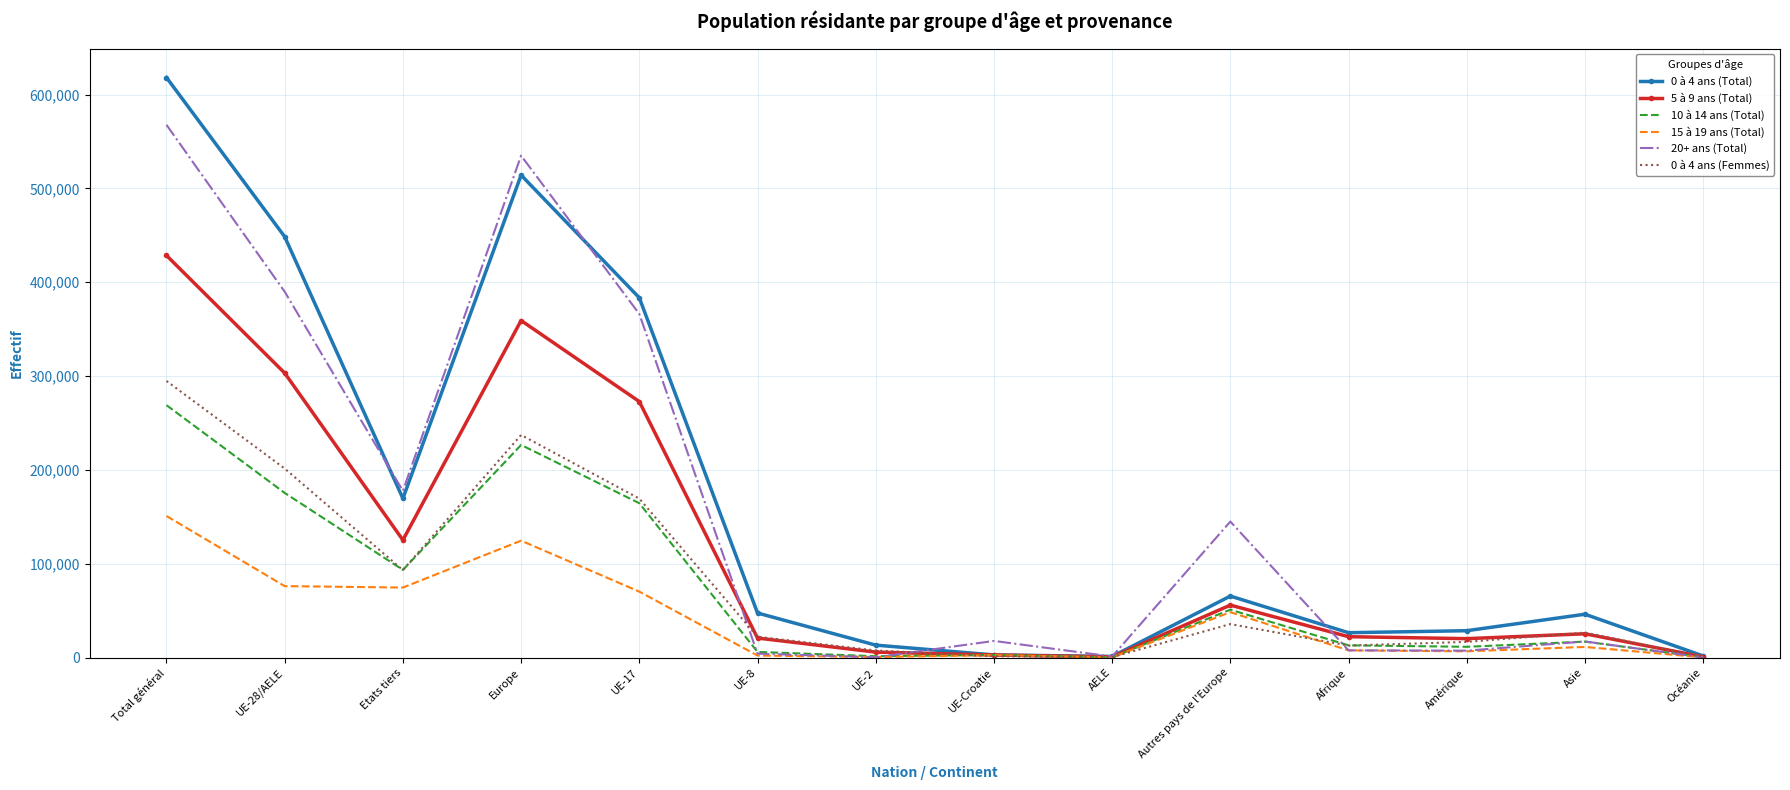

The 0 à 4 ans (Femmes) series shows 169462 at UE-17. True or false?

True